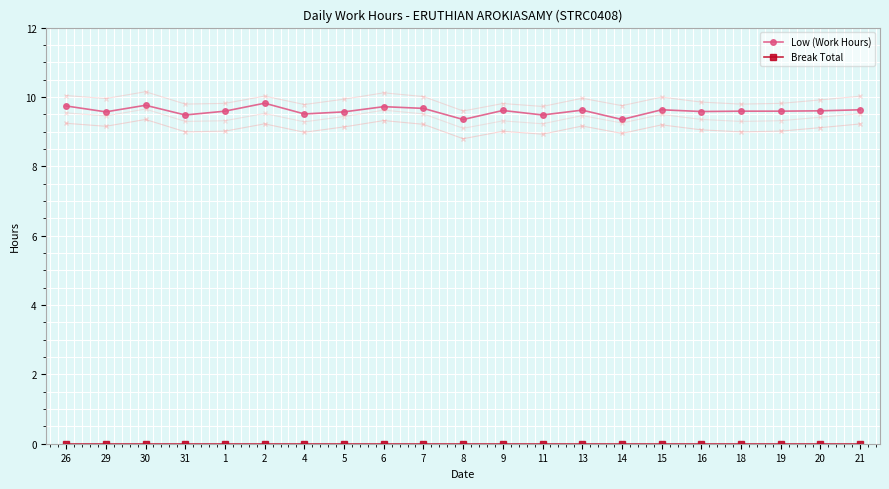

How many distinct data groups are displayed?

2